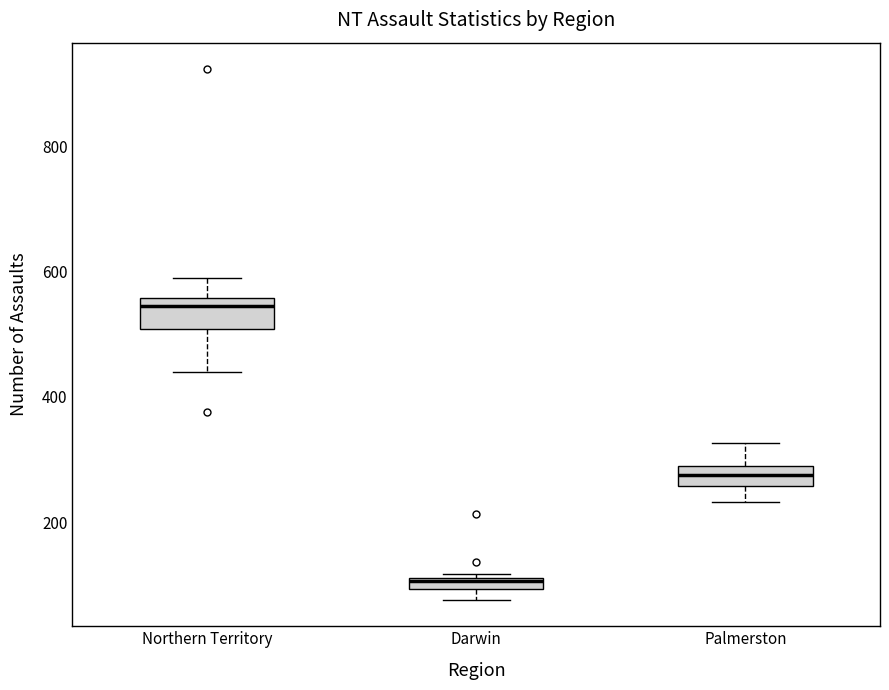

Where does the lower whisker of the box for Northern Territory end on the y-axis? The values are not printed on the chart, so give them approximately, as read against the axis.

440